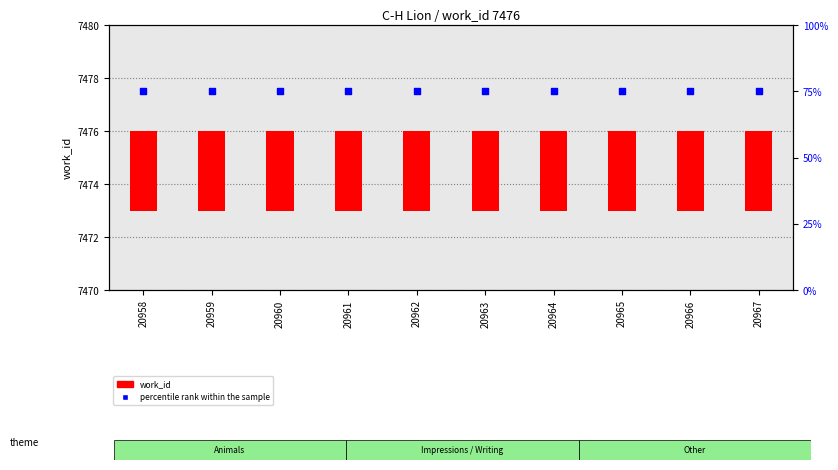

At which category is the sum across all series the highest?

20958